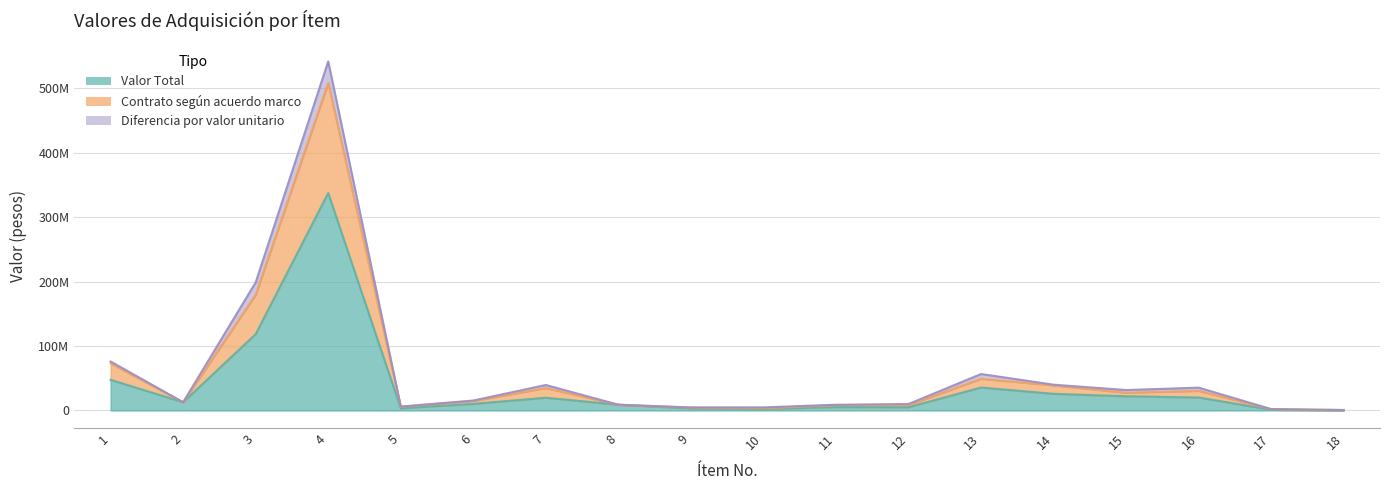

The Contrato según acuerdo marco series shows 34881591.2 at 7. True or false?

True